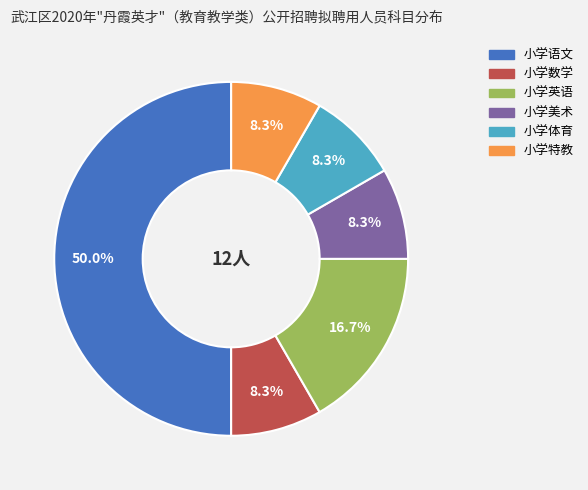

What is the largest slice in the pie chart?

小学语文